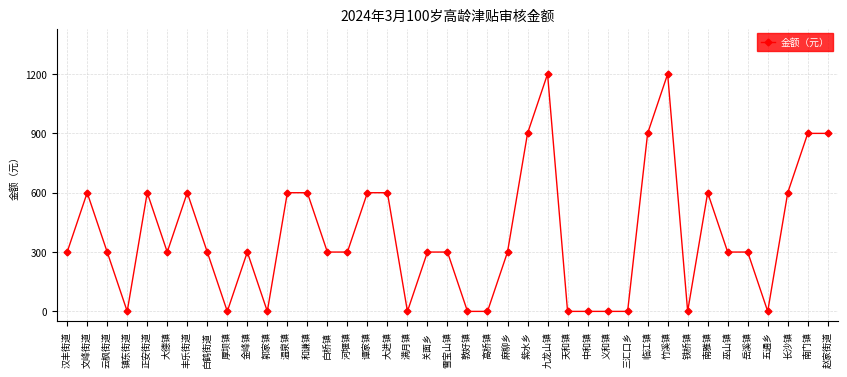

What is the change in value from 和谦镇 to 高桥镇?

-600